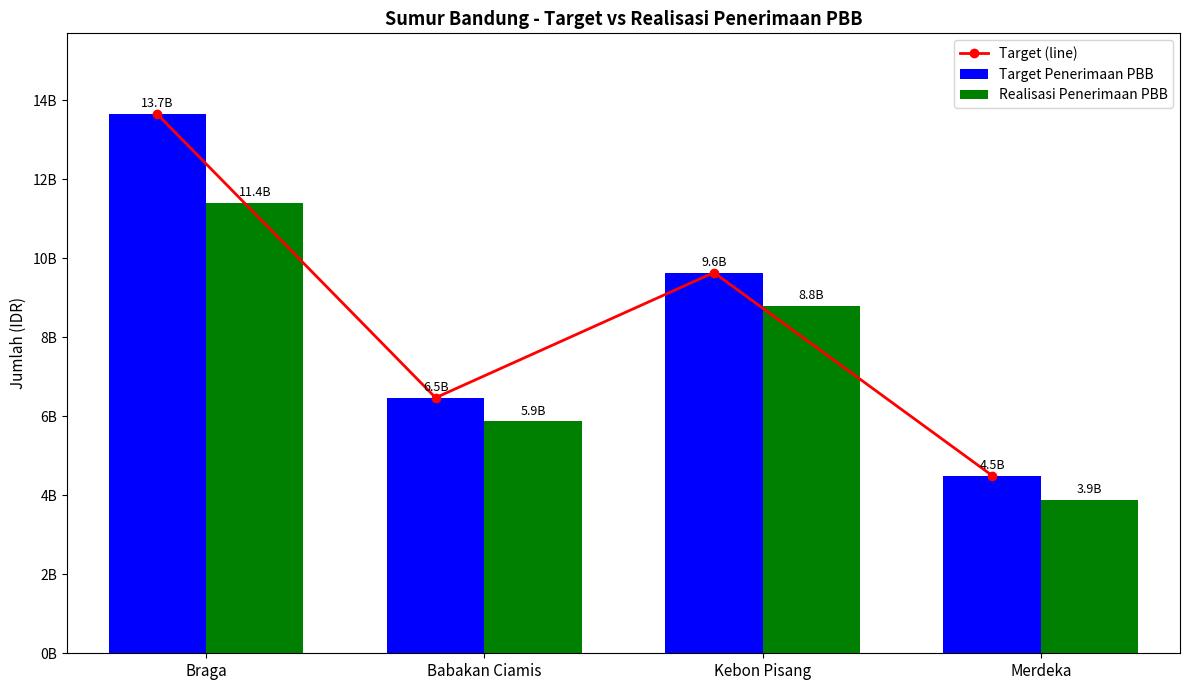

What is the lowest value of the Target Penerimaan PBB series?

4499801498